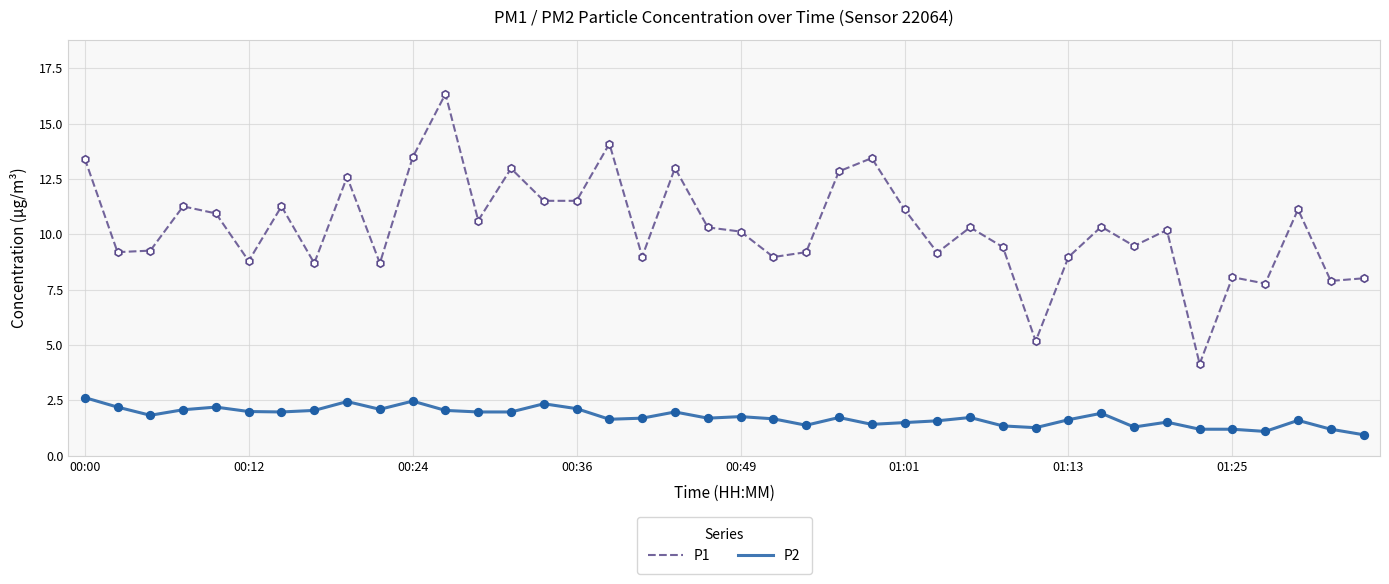

Which series has the largest total across all categories?

P1